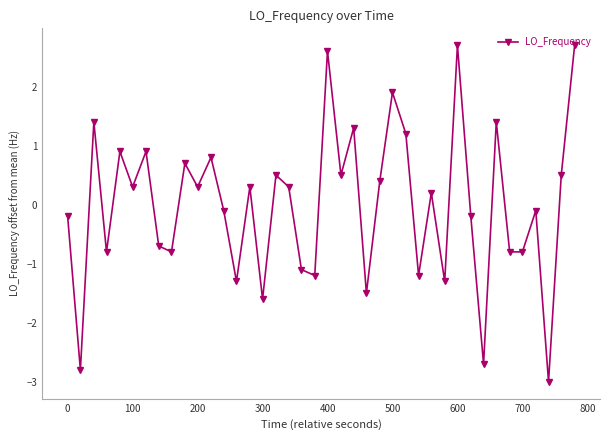

What is the difference between the second highest and minimum values?

5.7